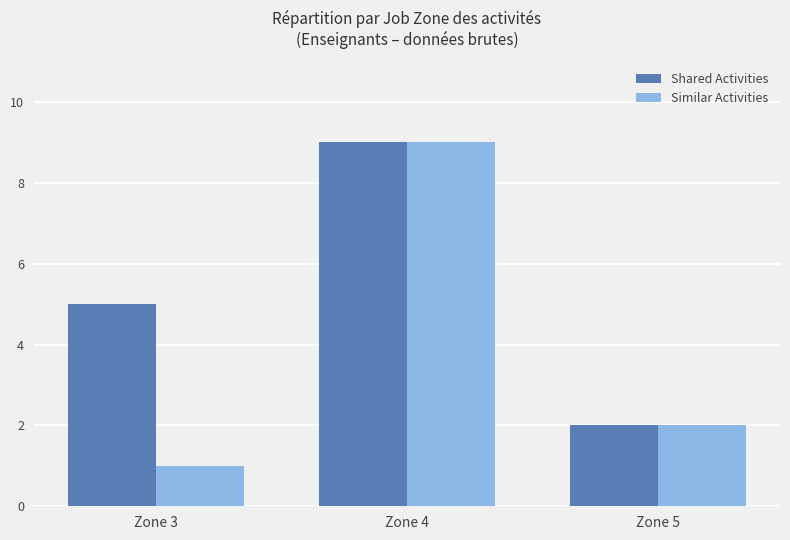

At which label is Similar Activities closest to 5?

Zone 5